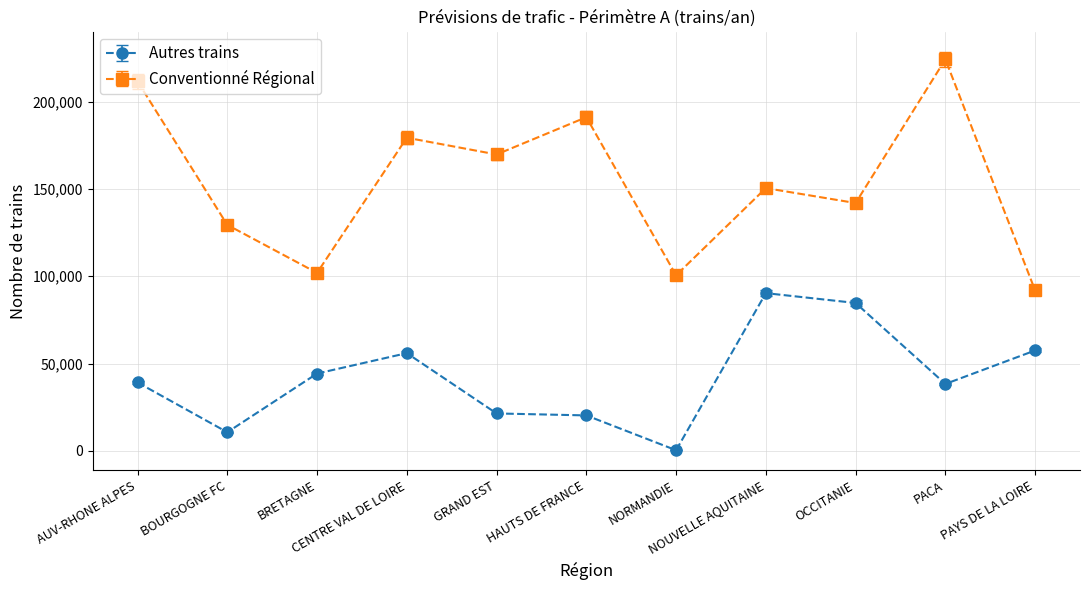

Count the number of data series in this chart.

2